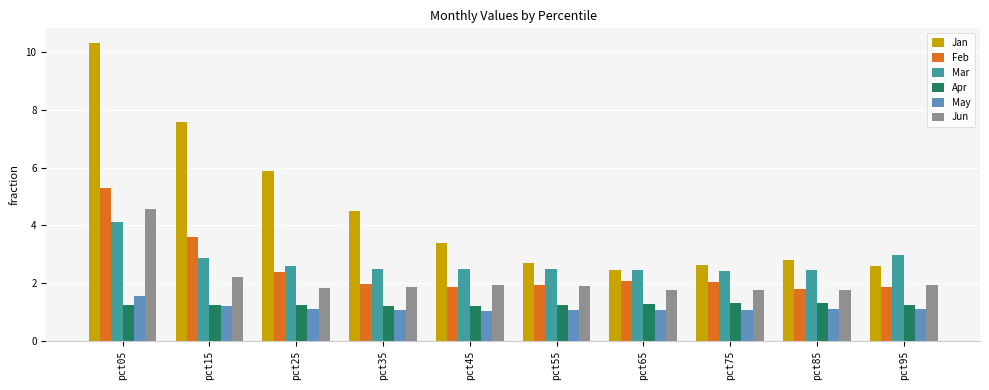

What are all the series names shown in the legend?

Jan, Feb, Mar, Apr, May, Jun